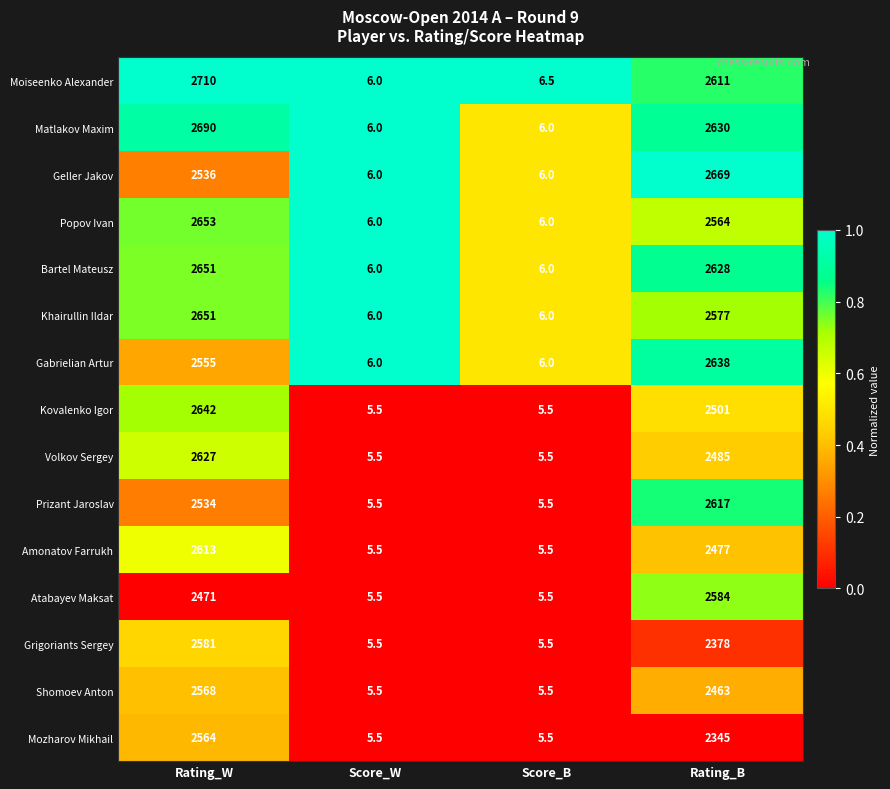

What is the sum of all Volkov Sergey values?

5123.0